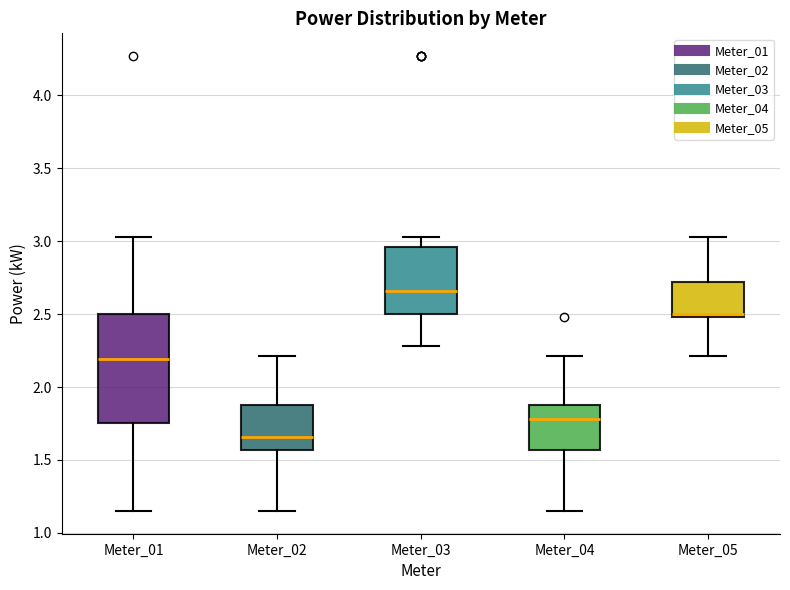

Which box's median line is the lowest?

Meter_02